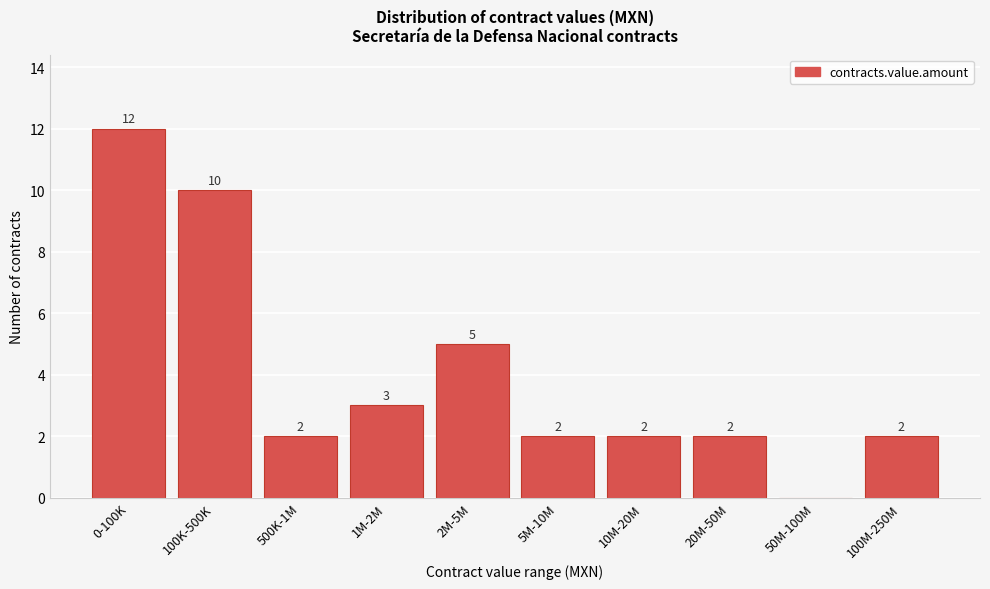

Reading left to right, what are all the values shown in this chart?

0-100K=12	100K-500K=10	500K-1M=2	1M-2M=3	2M-5M=5	5M-10M=2	10M-20M=2	20M-50M=2	50M-100M=0	100M-250M=2